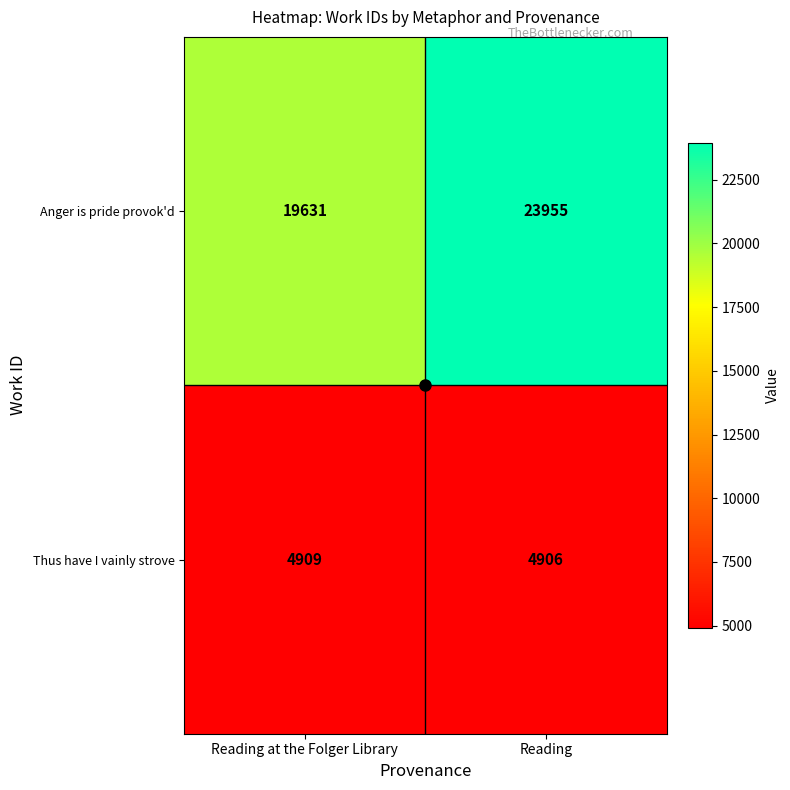

Rank the series by their average value, from highest to lowest.

Anger is pride provok'd, Thus have I vainly strove